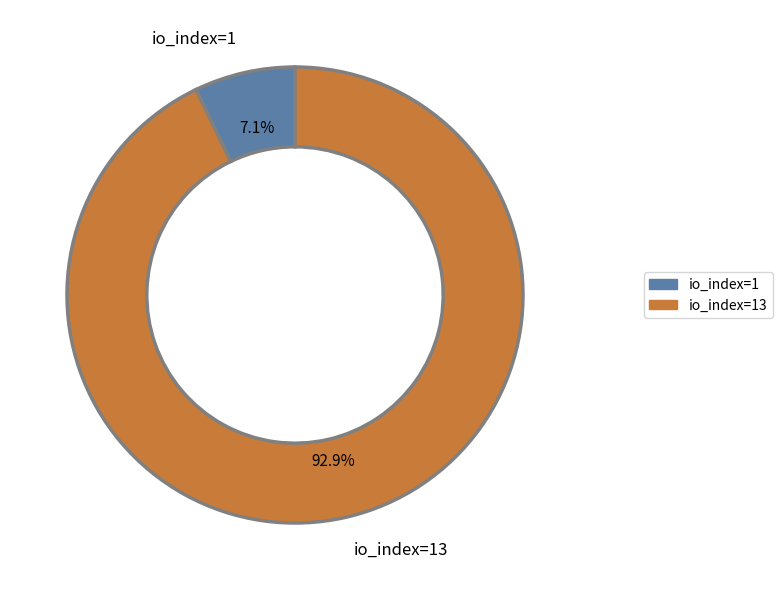

What portion of the pie excludes io_index=1?

92.9%